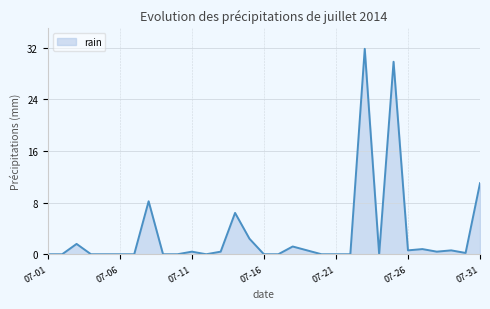

What is the greatest value displayed?

31.8